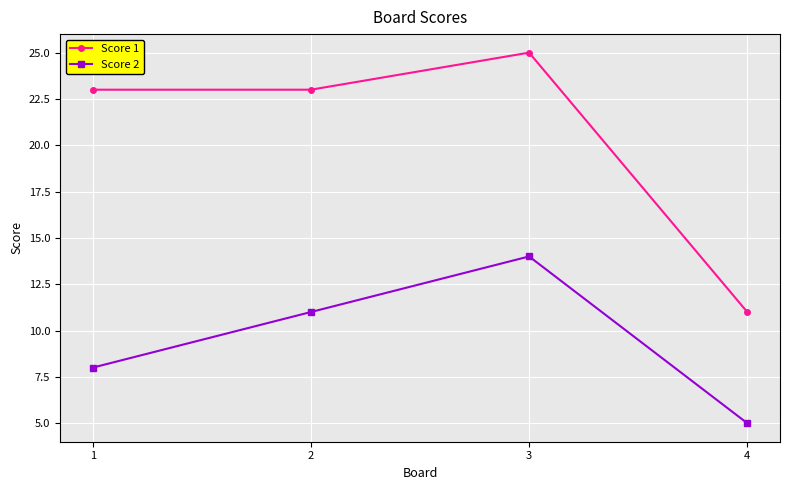

Is it true that Score 1 equals 14 at 1?

False